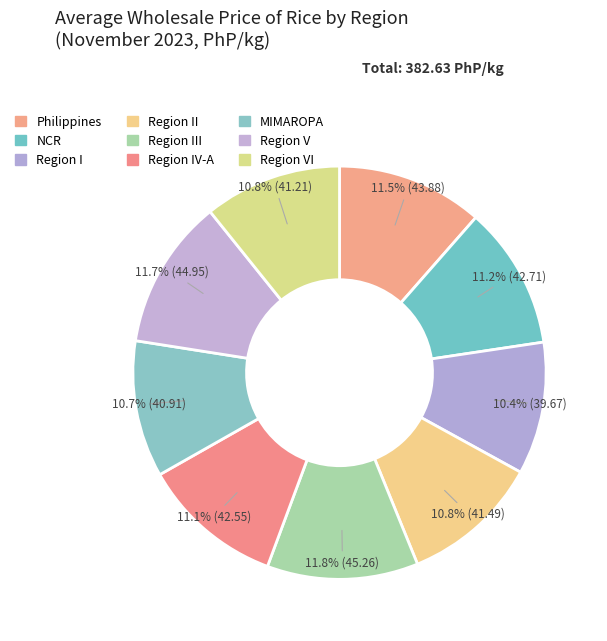

Count the number of slices in the pie.

9